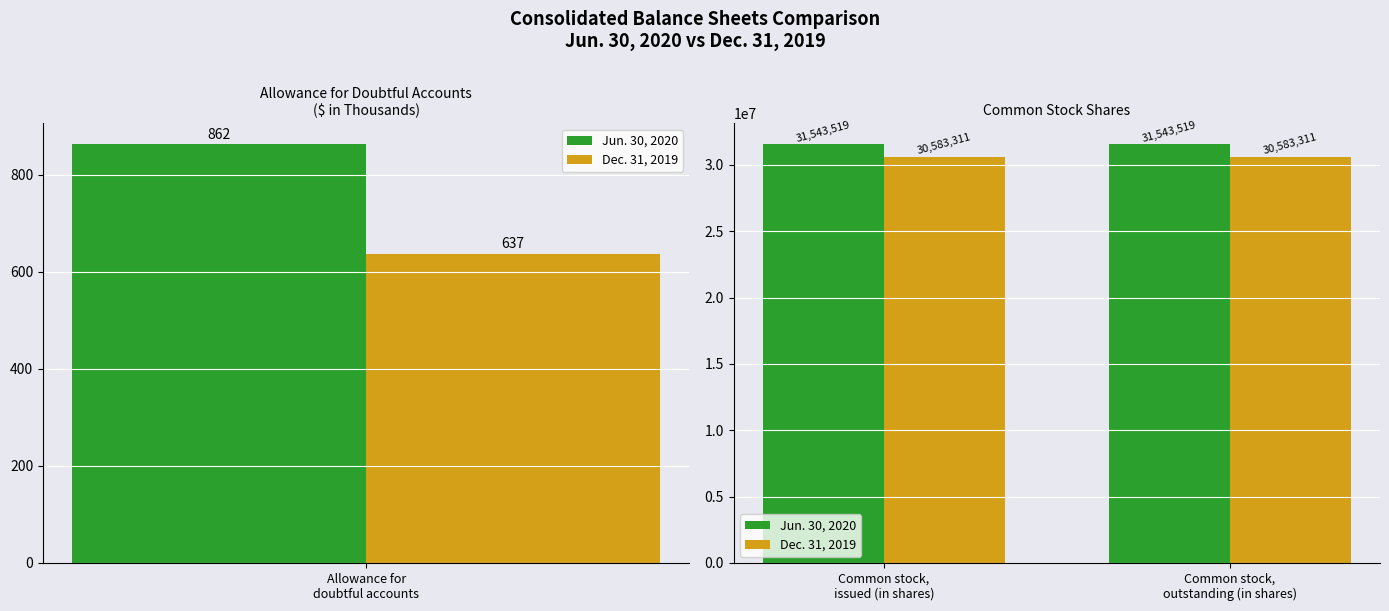

What is the maximum value for Jun. 30, 2020?

31543519